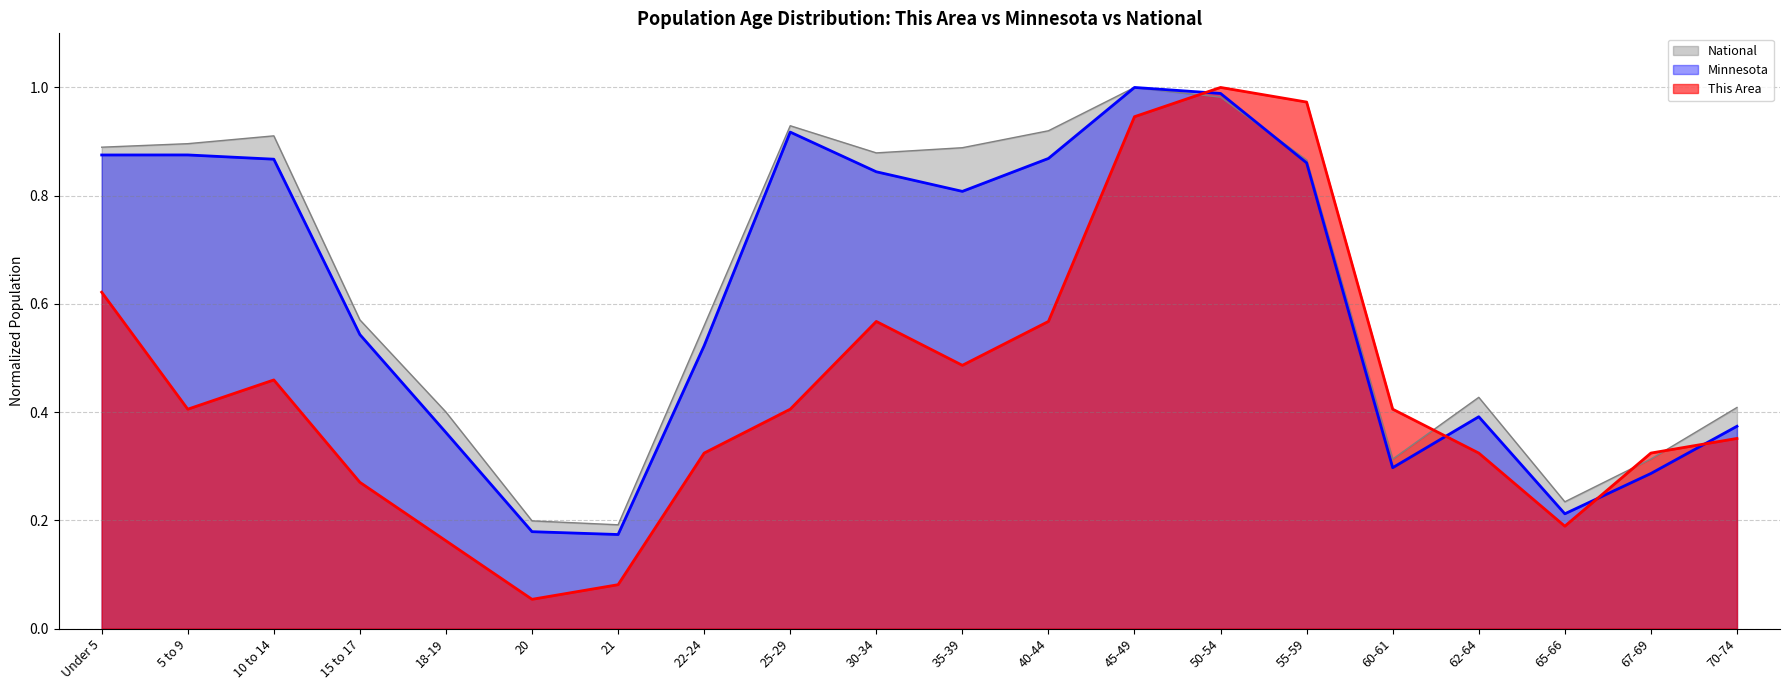

Rank the series at 35-39 from highest to lowest value.

National, Minnesota, This Area